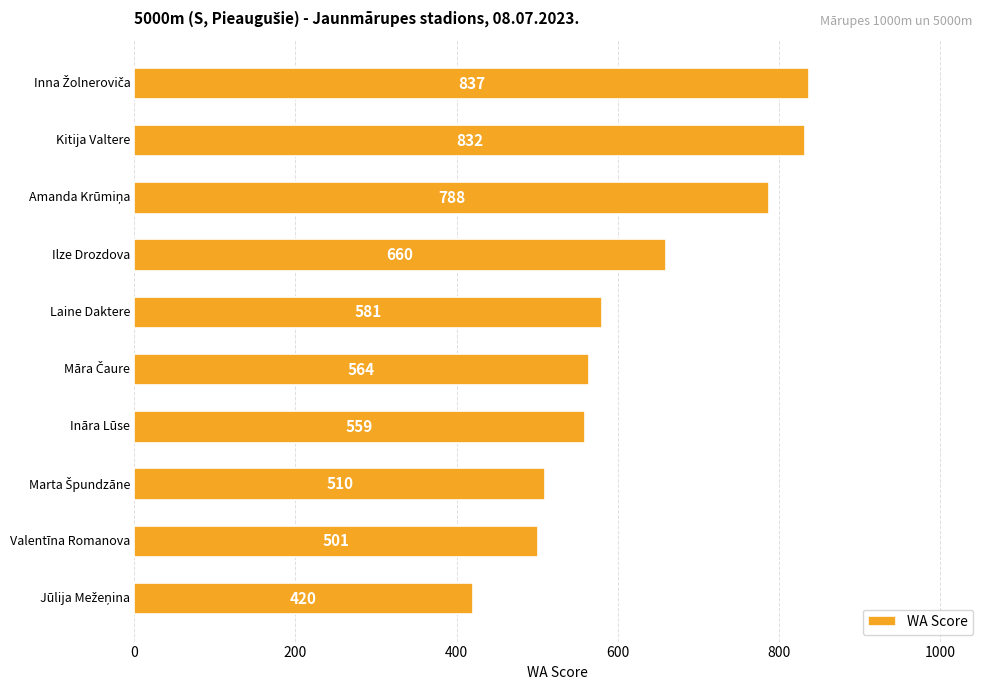

What is the sum of all values?

6252